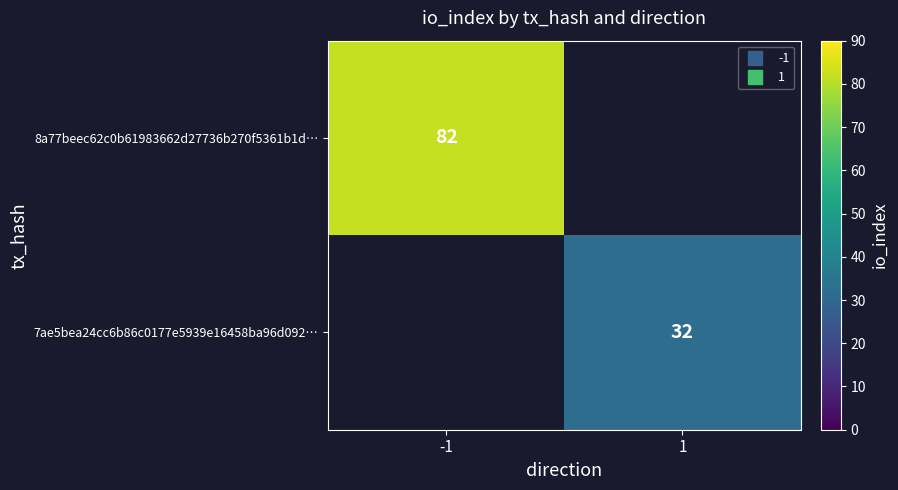

The value of 8a77beec62c0b61983662d27736b270f5361b1d… at -1 is 141.6. True or false?

False